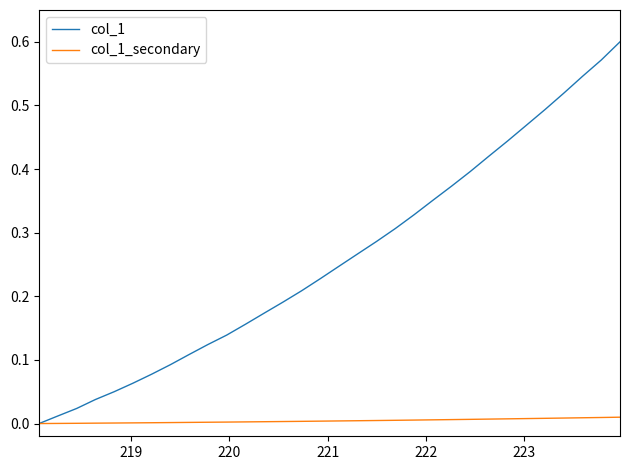

Rank the series by their maximum value, from highest to lowest.

col_1, col_1_secondary